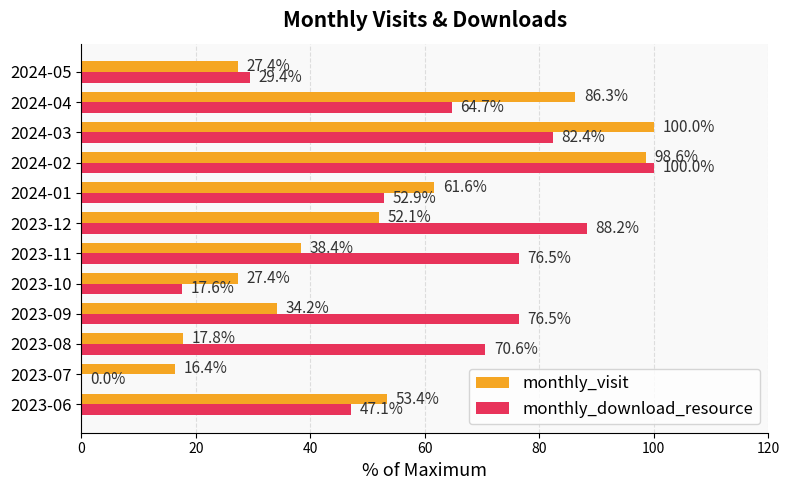

Which series has the largest range (max minus min)?

monthly_download_resource